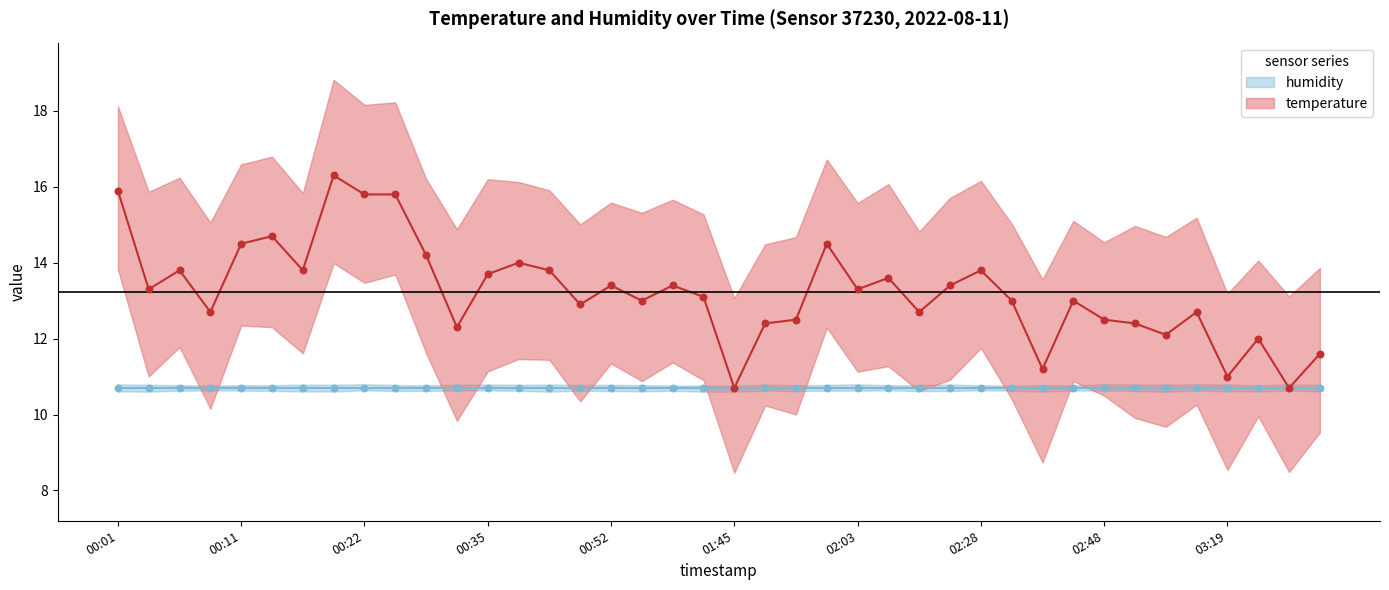

Approximately how many times larger is the value at 00:24 compared to 03:07?

1.3